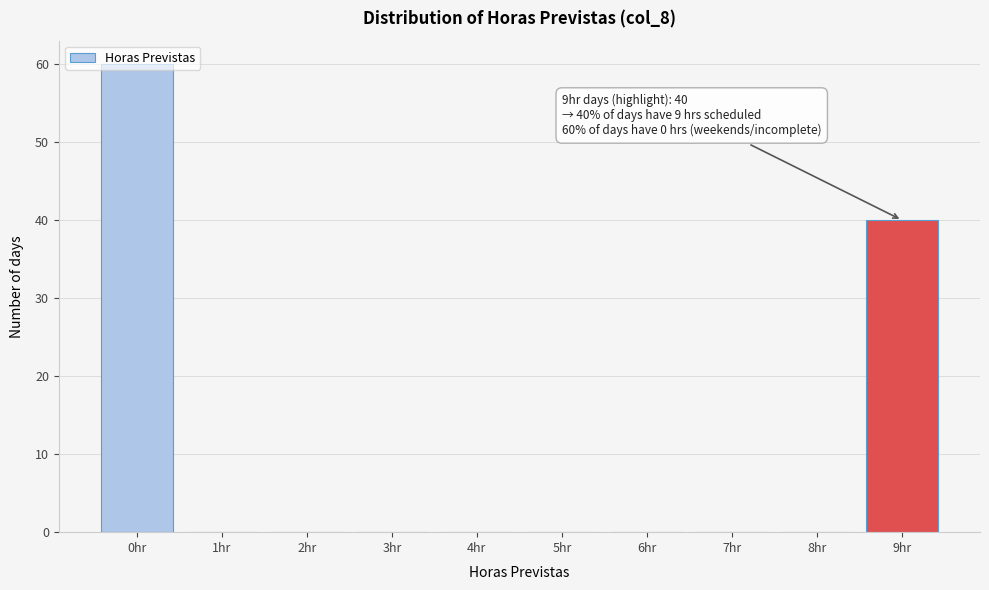

What is the change in value from 8hr to 9hr?

+40